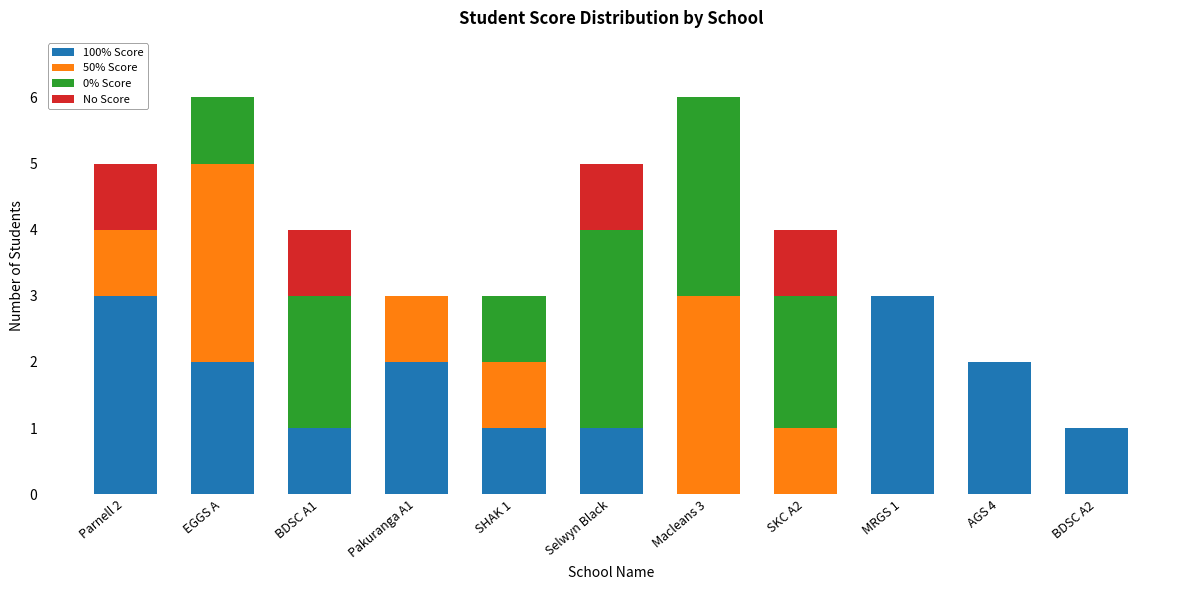

What is the difference between the 100% Score values at Pakuranga A1 and Selwyn Black?

1